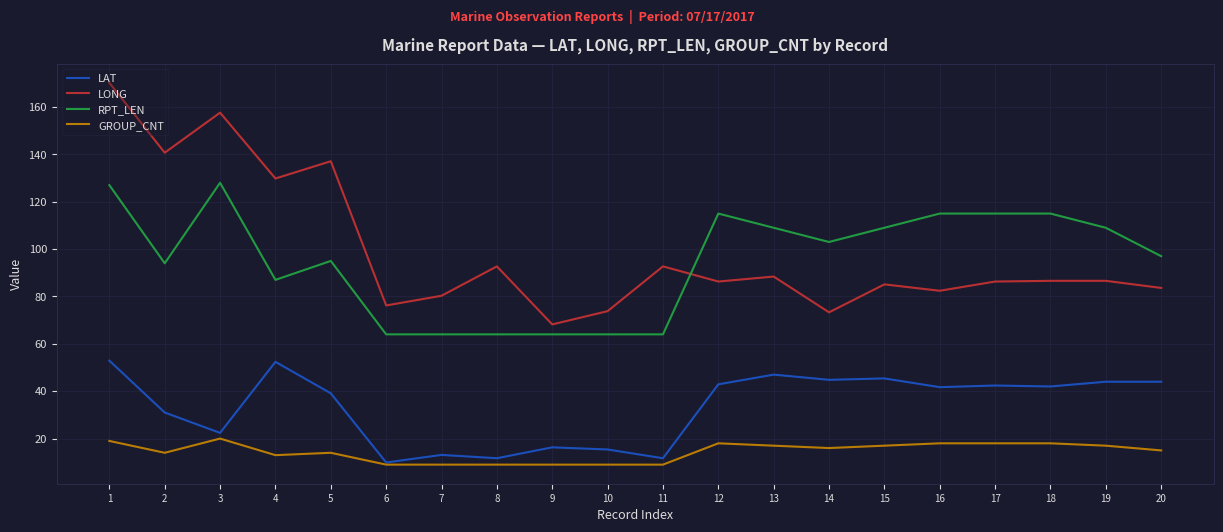

What is the total value across all series at 4?

282.2